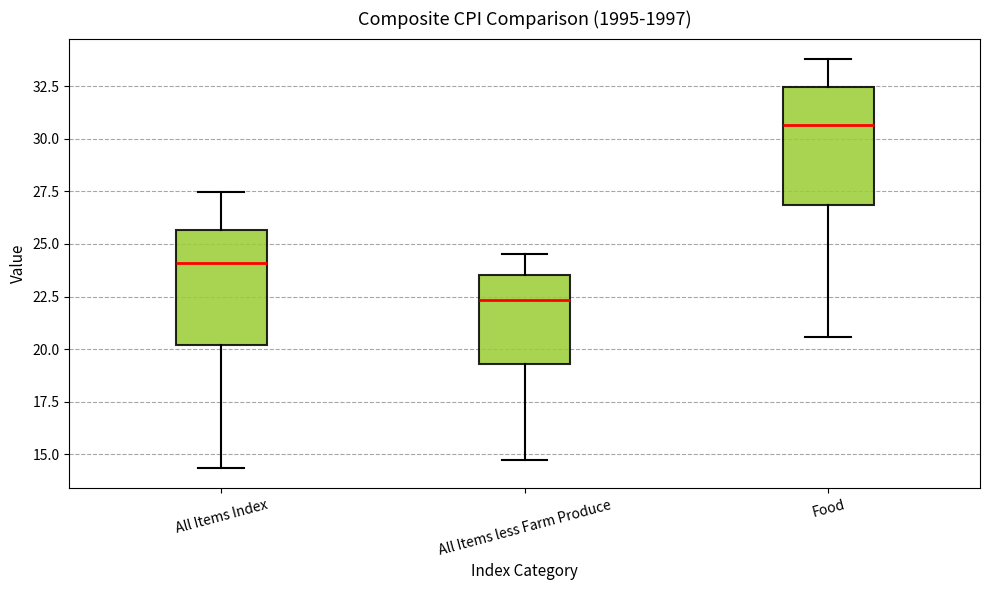

Which box has the lowest median line?

All Items less Farm Produce